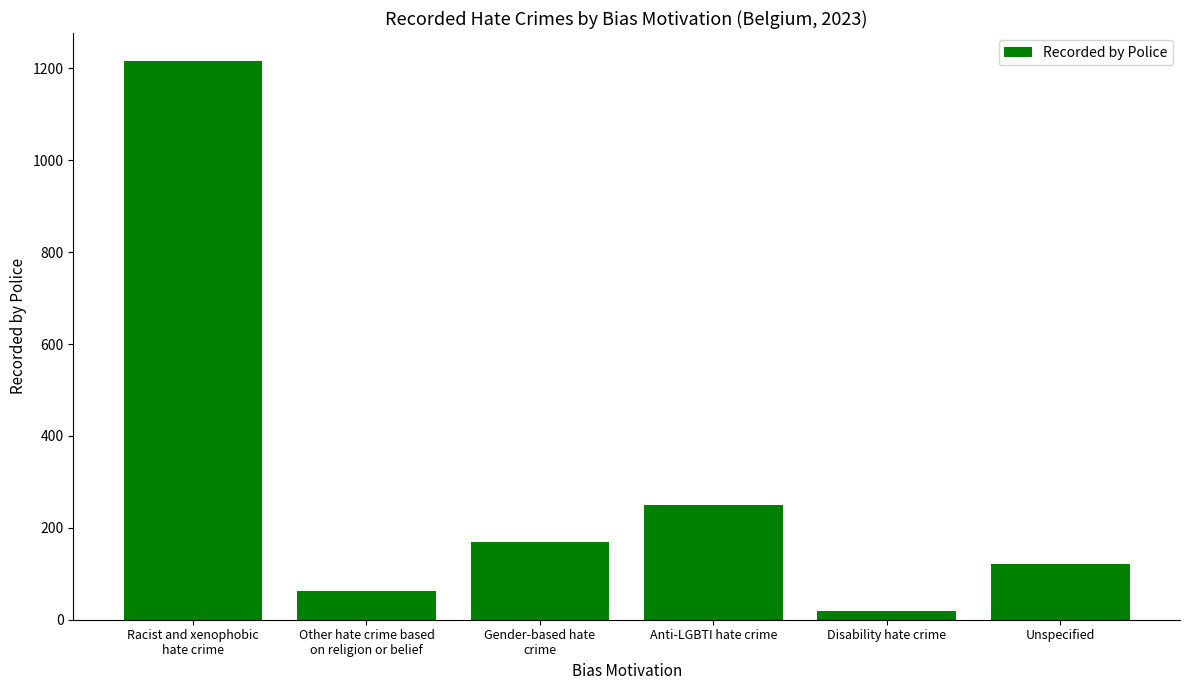

What is the difference between the values at Unspecified and Other hate crime based
on religion or belief?

59